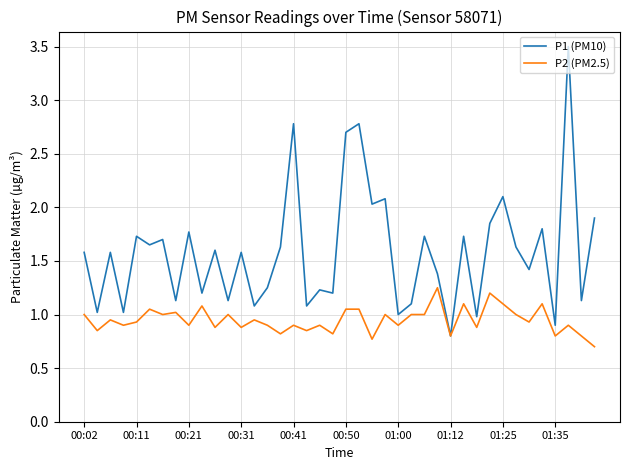

What is the minimum value shown in the chart?

0.7